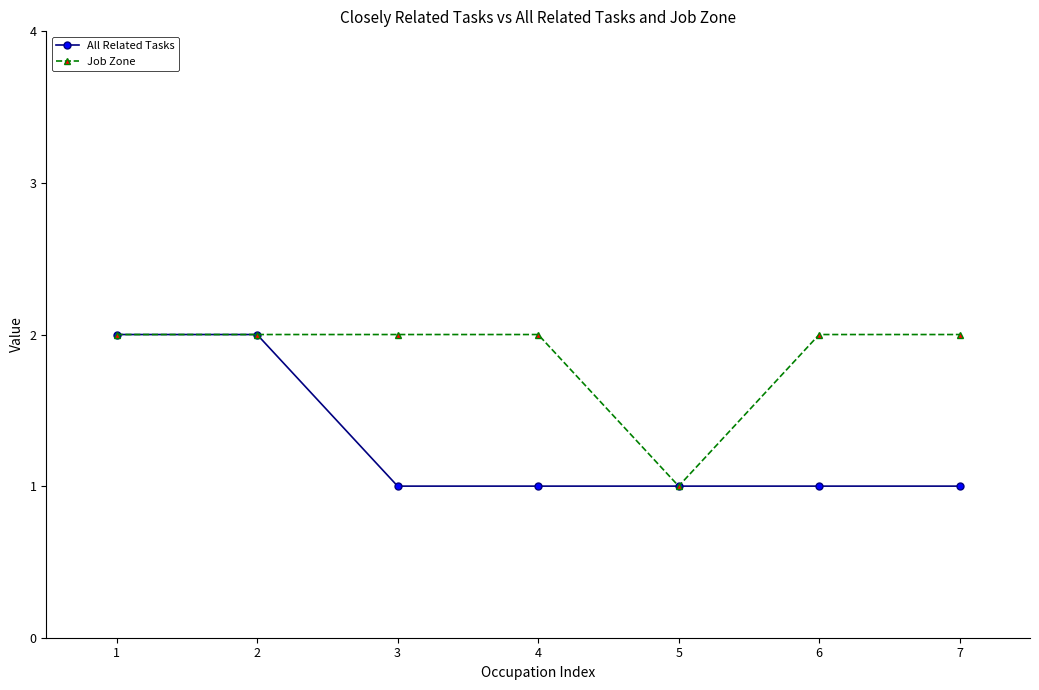

Reading right to left, transcribe all the data shown in this chart.

All Related Tasks: 1	1	1	1	1	2	2
Job Zone: 2	2	1	2	2	2	2